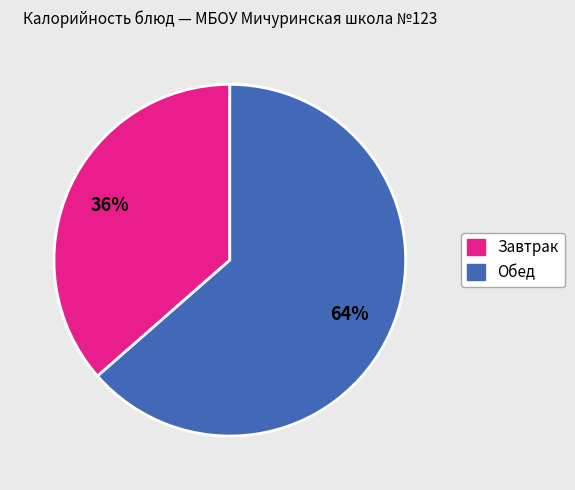

Is there any slice that represents more than half of the pie?

Yes